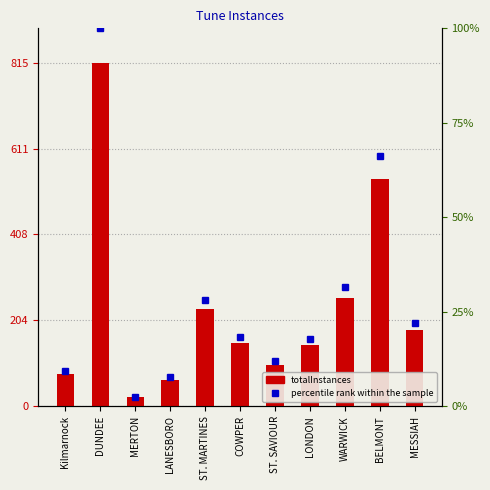

What position from the right is MESSIAH?

1